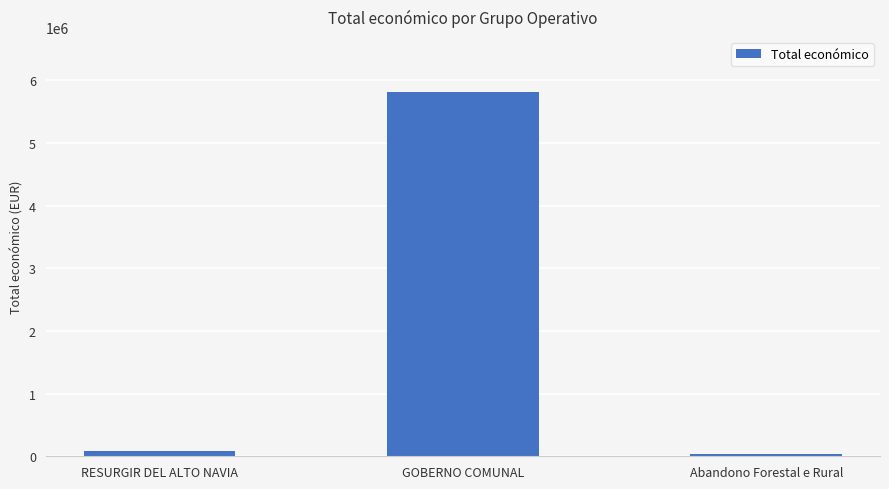

Which category has the highest value across all series?

GOBERNO COMUNAL